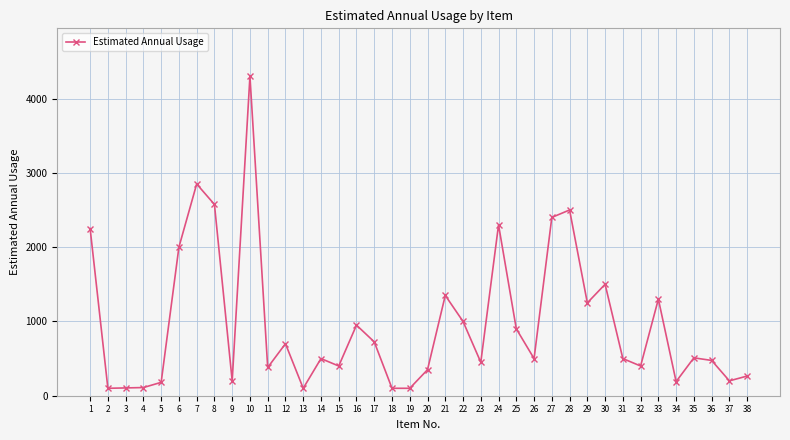

What is the sum of all values?

36965